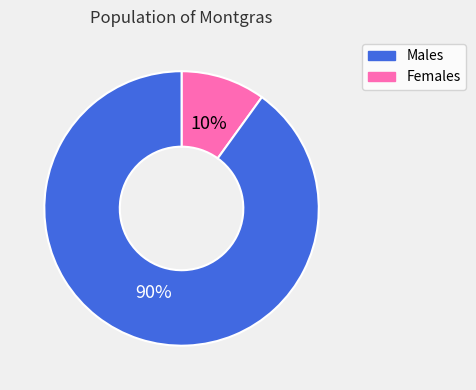

To the nearest percent, what is the average slice percentage?

50%